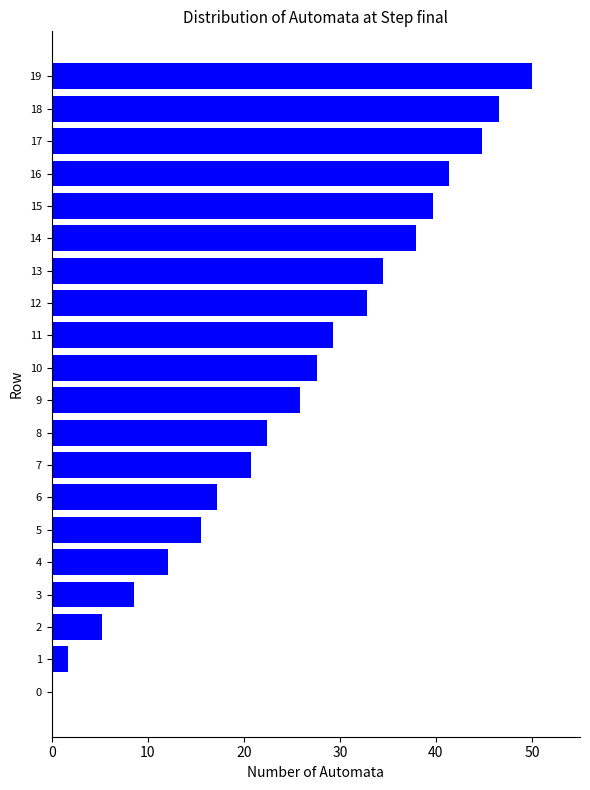

Reading top to bottom, extract all data points from this chart.

19=50.0	18=46.6	17=44.8	16=41.4	15=39.7	14=37.9	13=34.5	12=32.8	11=29.3	10=27.6	9=25.9	8=22.4	7=20.7	6=17.2	5=15.5	4=12.1	3=8.6	2=5.2	1=1.7	0=0.0